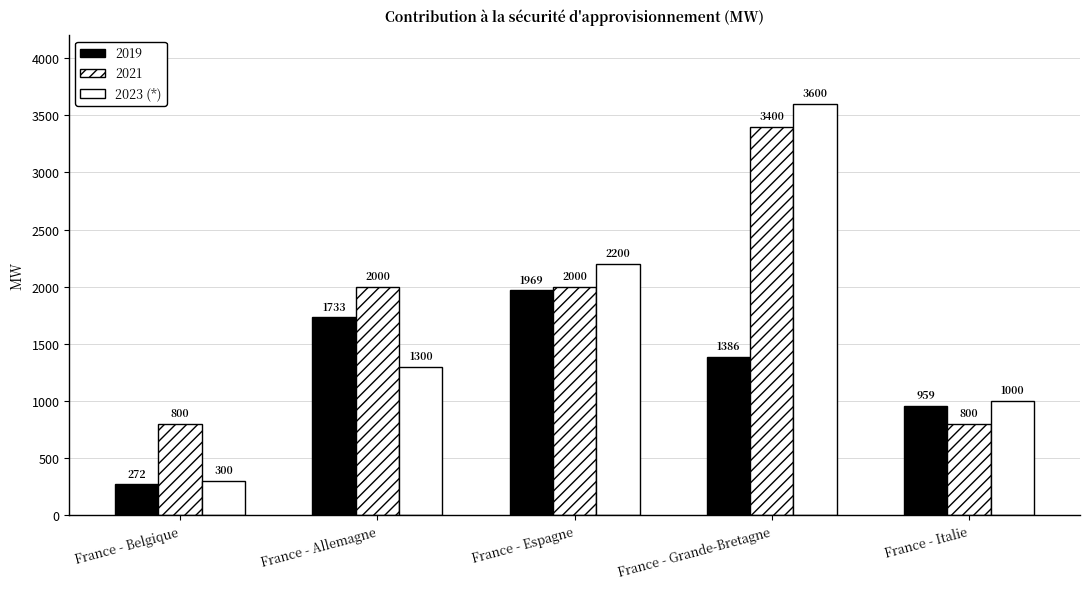

Does the chart contain stacked bars?

No